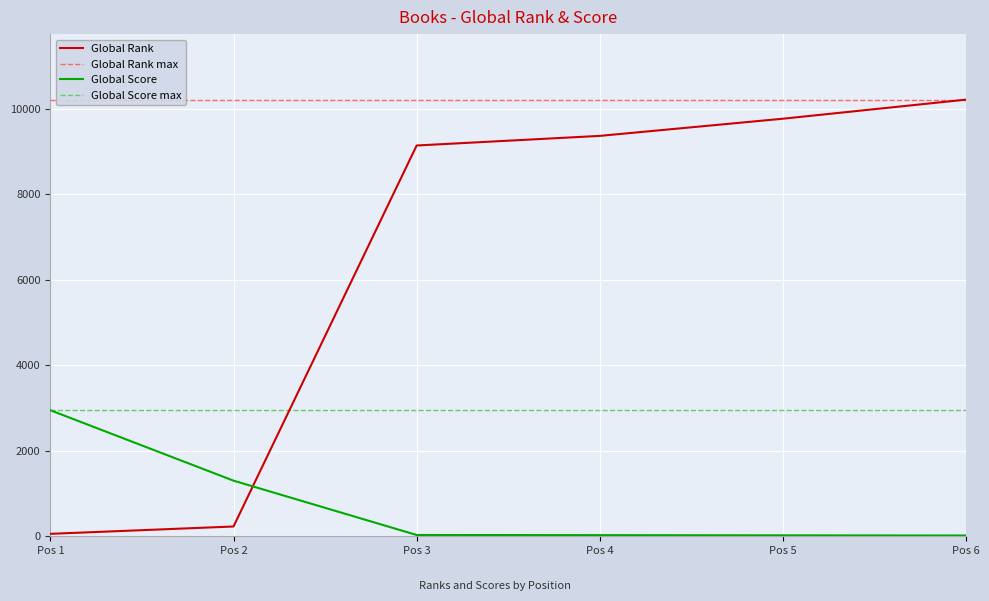

The Global Score series shows 27 at Pos 4. True or false?

True